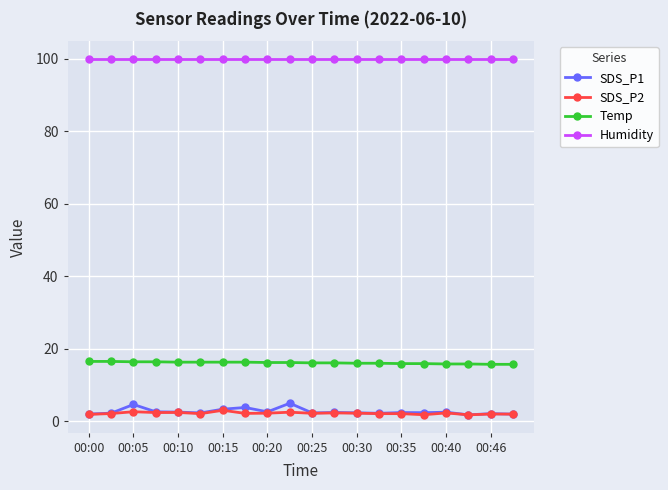

What is the value of the SDS_P2 point at the 1st from the left?

1.9